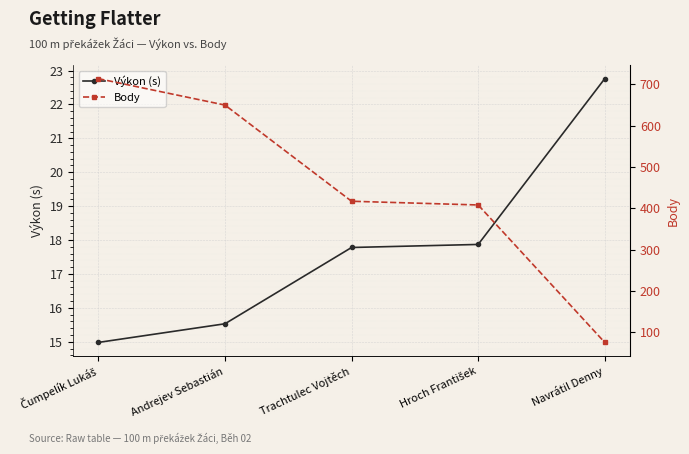

True or false: Body and Výkon (s) intersect in this chart.

False